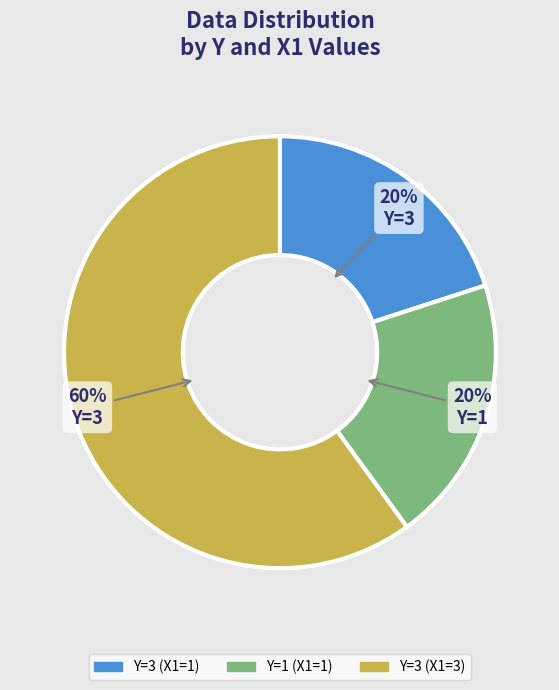

Does any single category account for the majority?

Yes